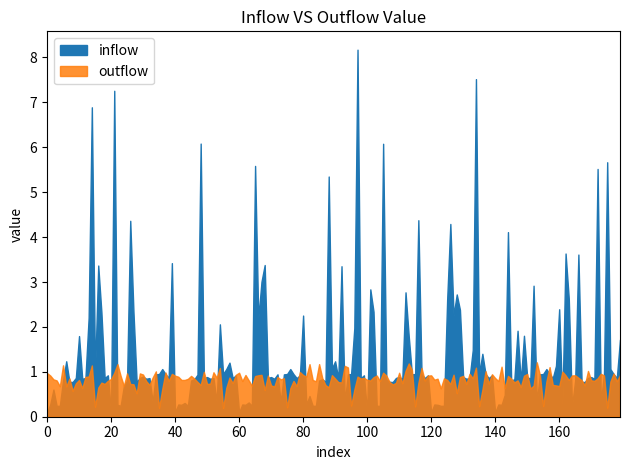

True or false: outflow_value and inflow_value cross at least once.

True